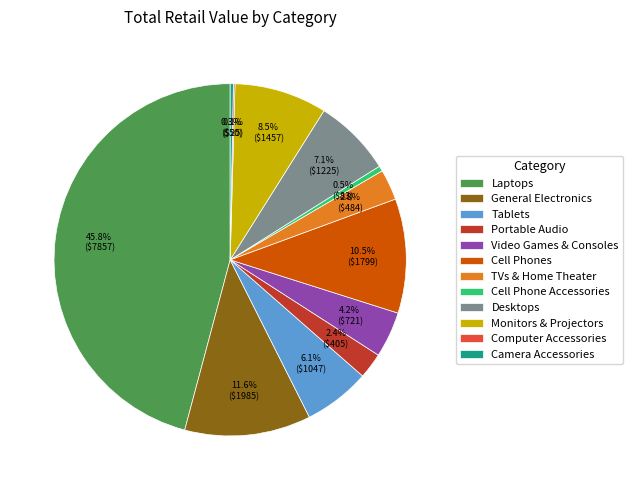

Which slice is the largest?

Laptops